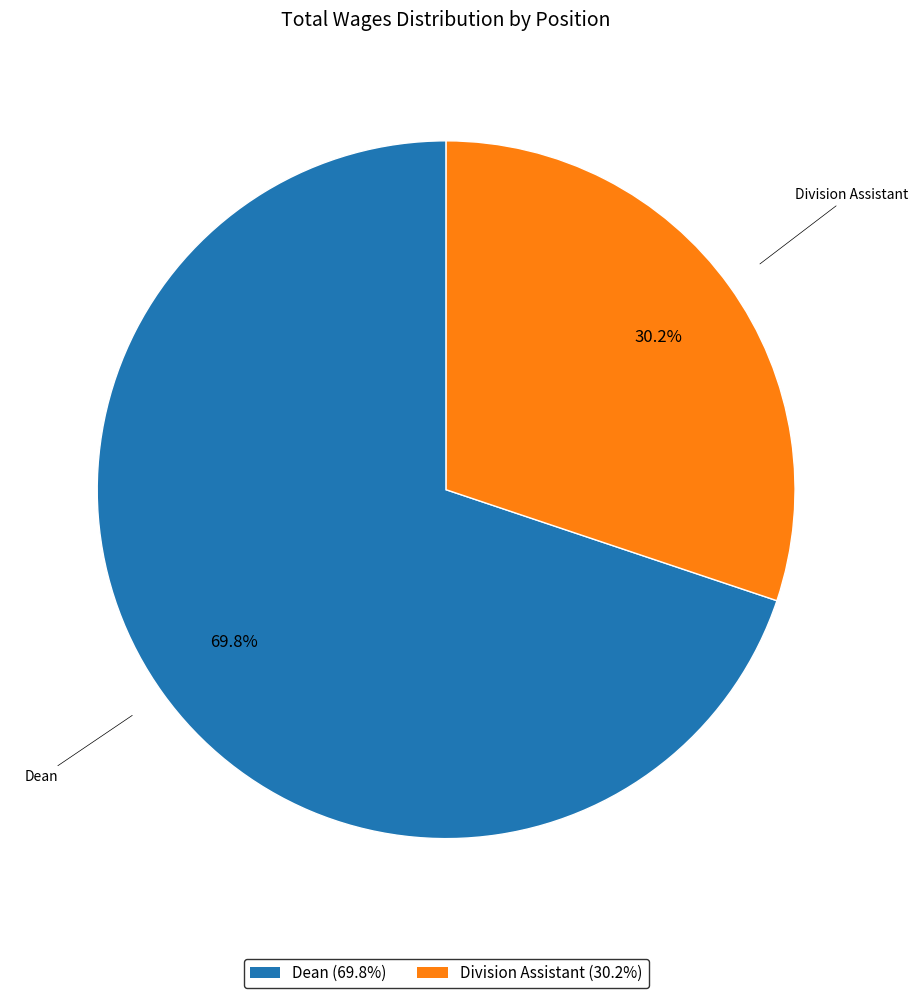

Rank the categories by value from lowest to highest.

Division Assistant, Dean